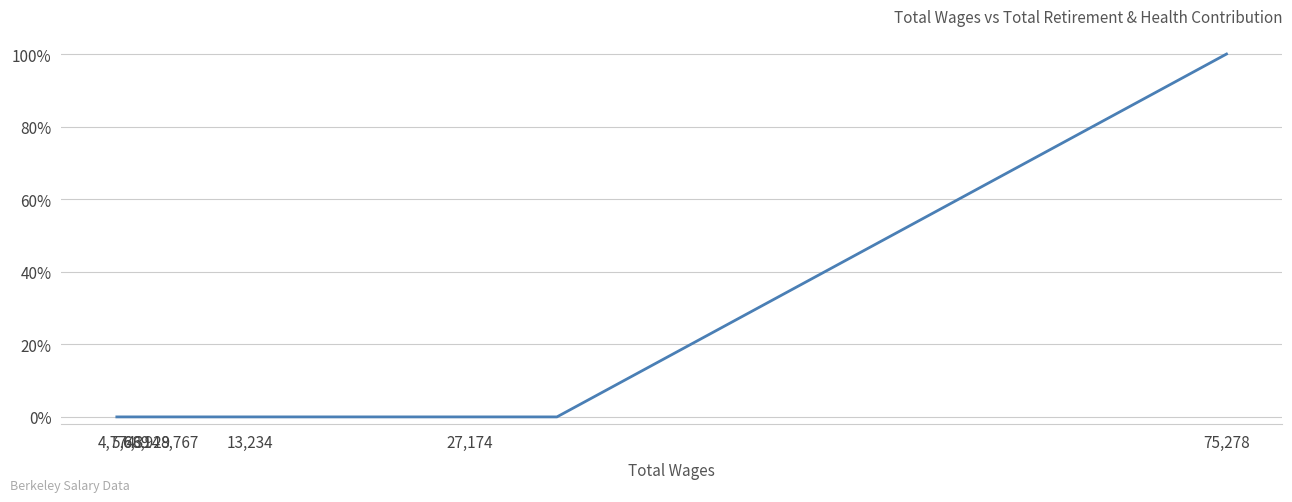

Reading right to left, what are all the values shown in this chart?

1	0	0	0	0	0	0	0	0	0	0	0	0	0	0